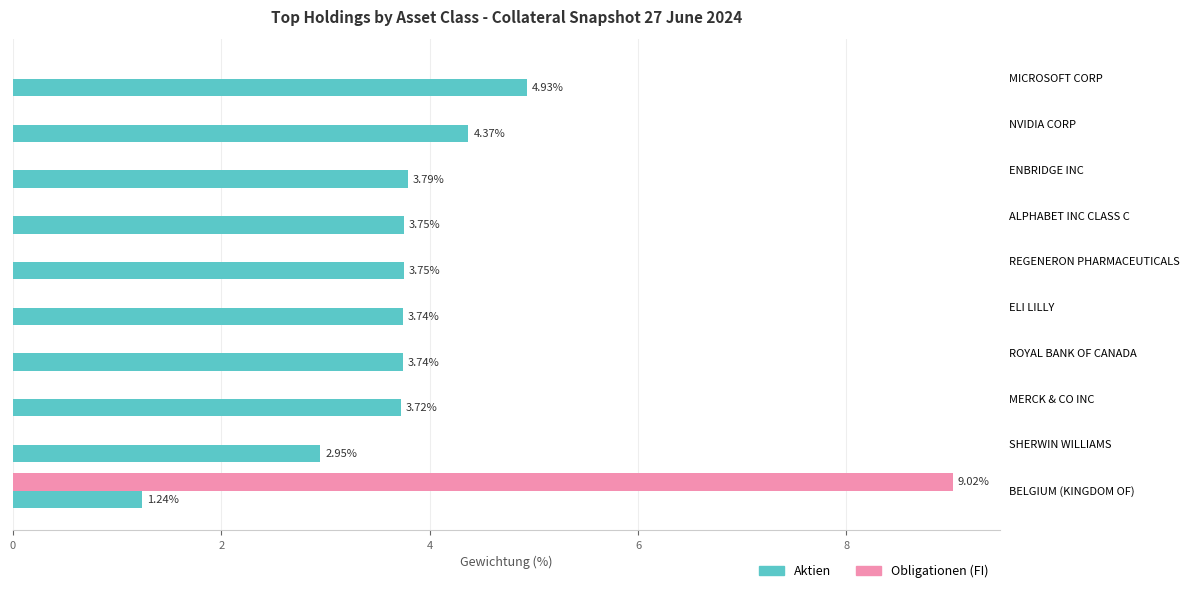

Which series changed the most between ENBRIDGE INC and ALPHABET INC CLASS C?

Aktien